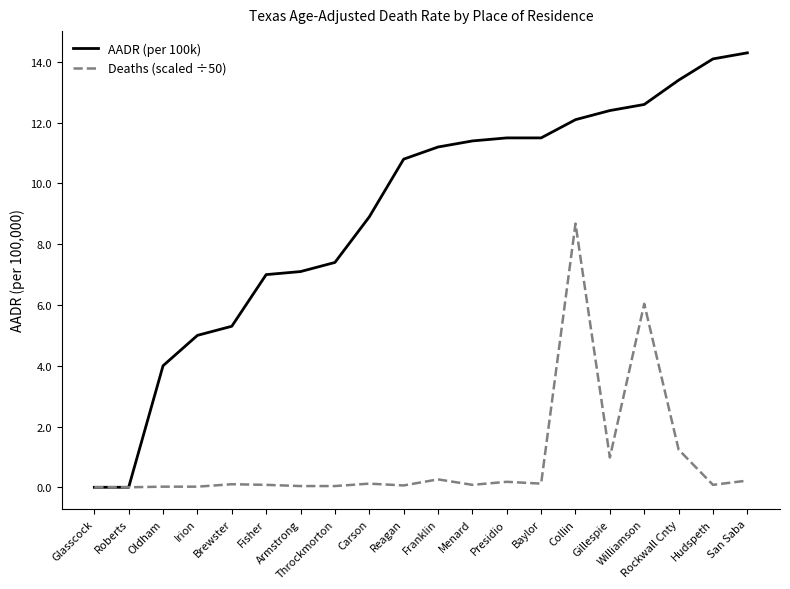

What is the average value of the AADR (per 100k) series?

9.0